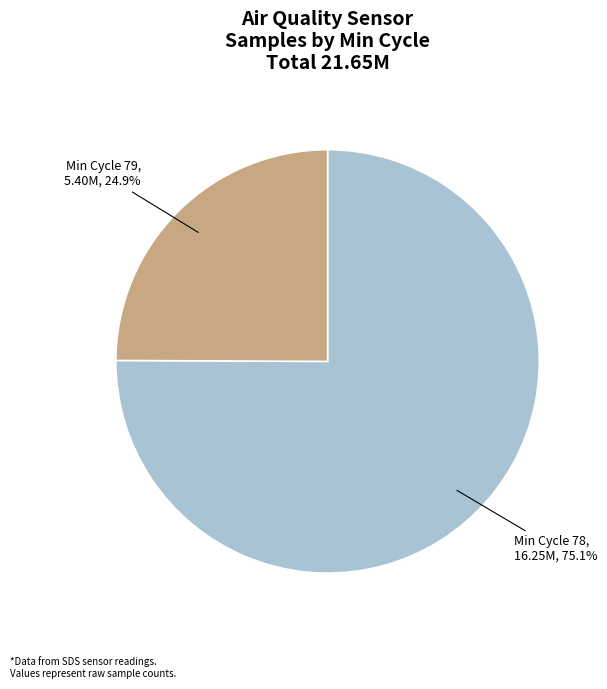

Is there a majority slice in this chart?

Yes